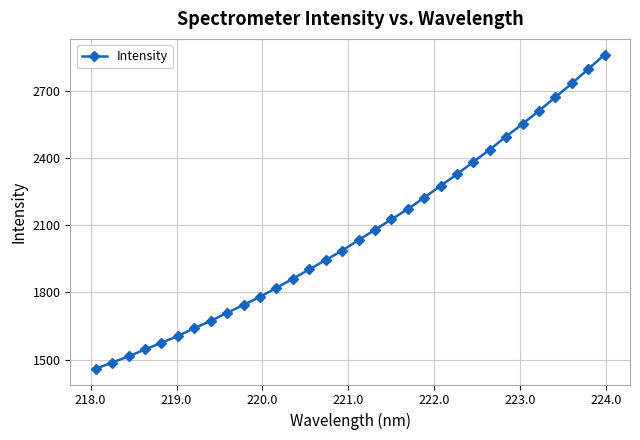

What is the average value?

2063.8